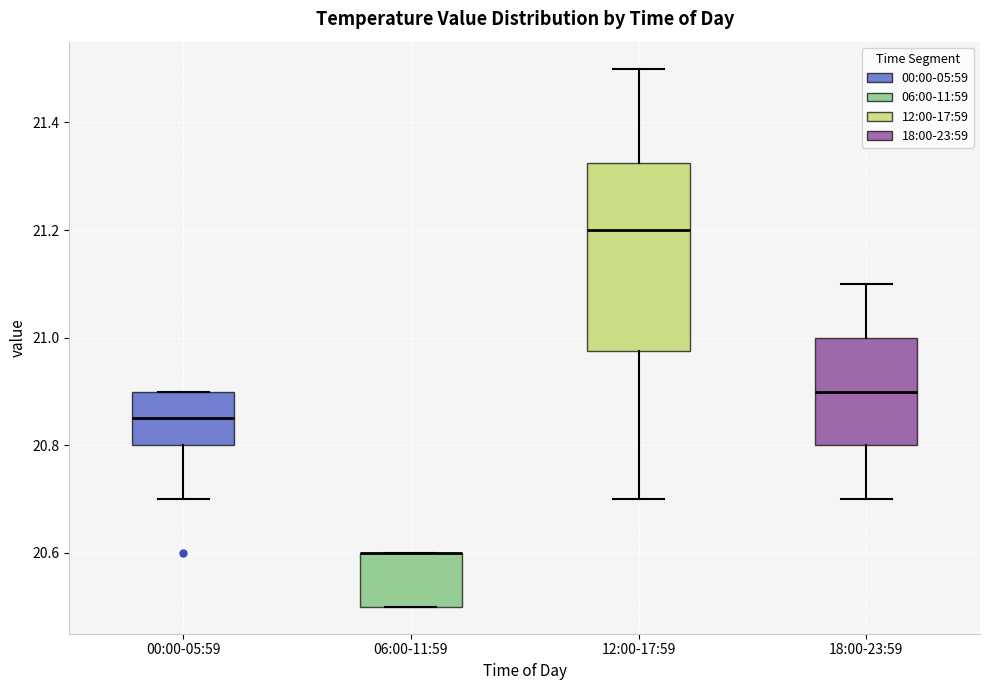

Reading left to right, read every box against the y-axis: the position of its median line, the range the box covers, and the ends of its whiskers. The values are not printed on the chart, so give them approximately, as read against the axis.

00:00-05:59: median 20.86, box 20.80 to 20.90, whiskers 20.70 to 20.90
06:00-11:59: median 20.60 (drawn on the box's upper edge), box 20.50 to 20.60, whiskers 20.50 to 20.60
12:00-17:59: median 21.20, box 20.98 to 21.32, whiskers 20.70 to 21.50
18:00-23:59: median 20.90, box 20.80 to 21.00, whiskers 20.70 to 21.10